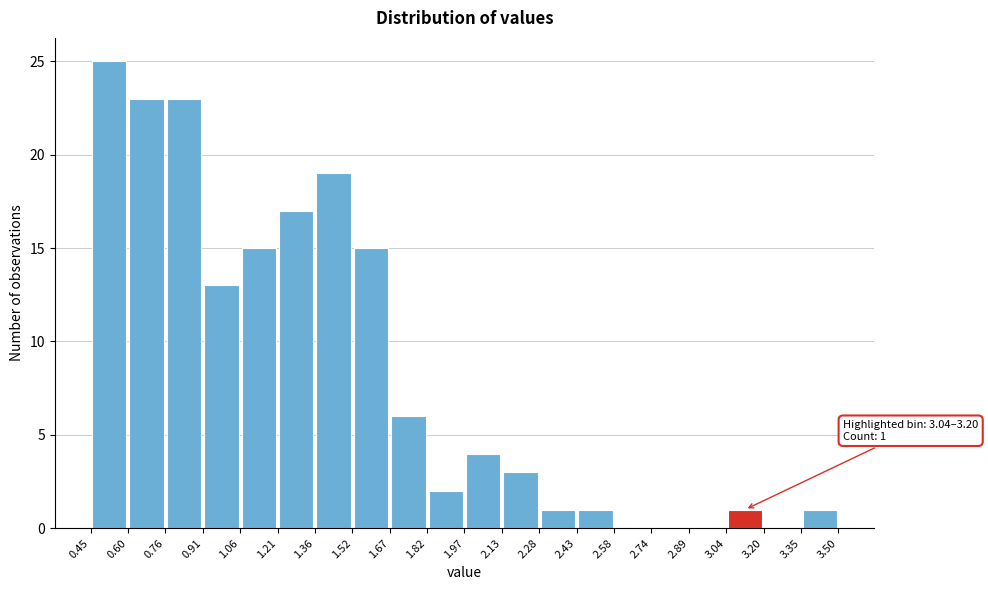

Which range on the x-axis has the tallest bar?

0.45 to 0.60